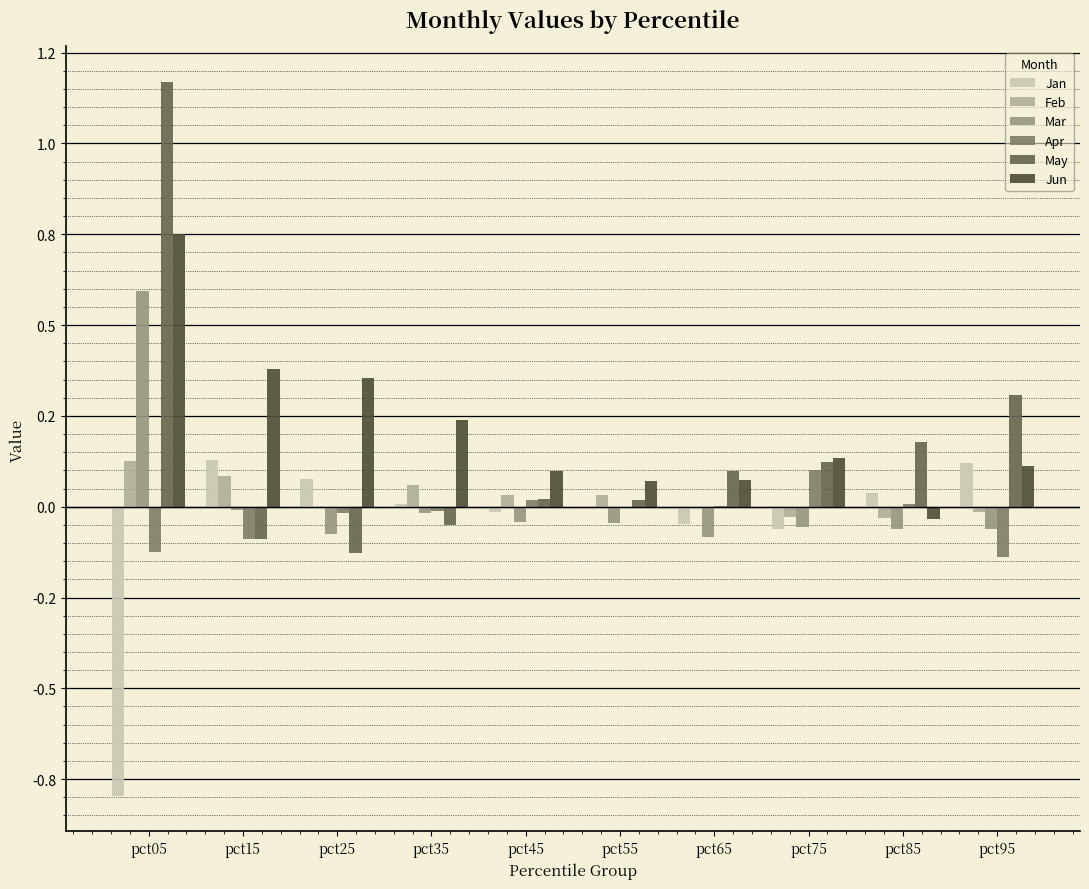

What are all the series names shown in the legend?

Jan, Feb, Mar, Apr, May, Jun